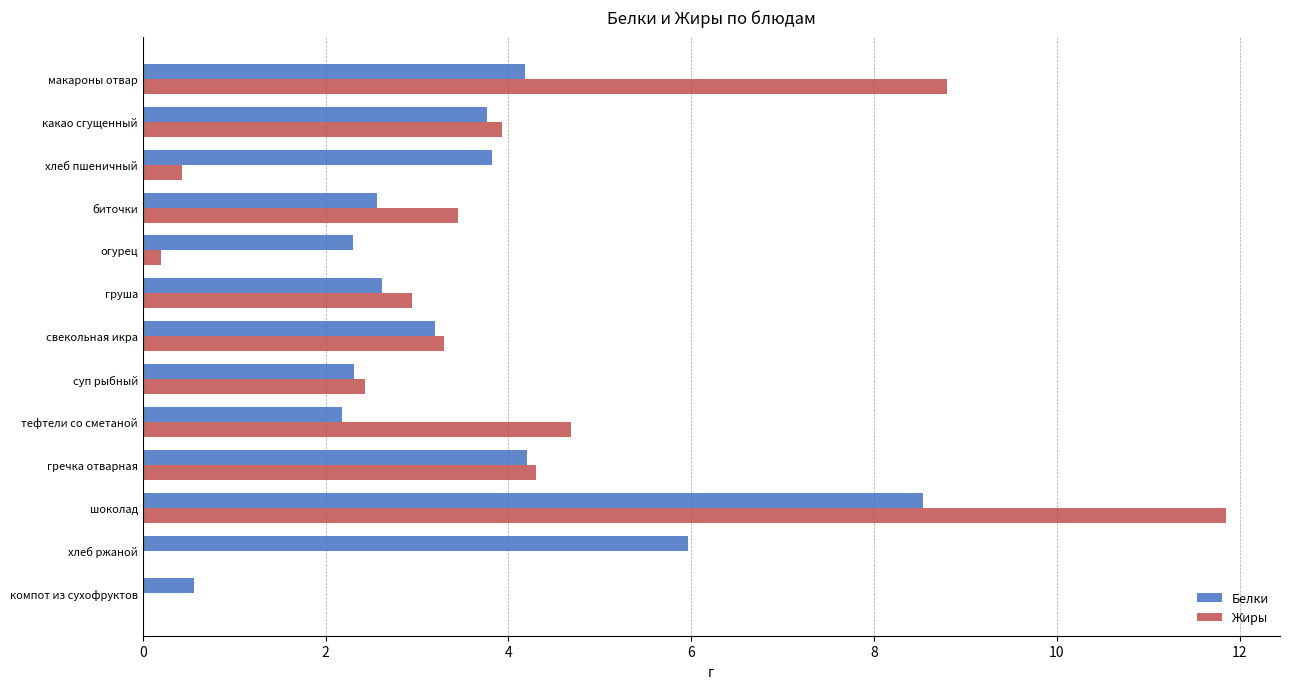

The Белки series shows 3.9 at шоколад. True or false?

False